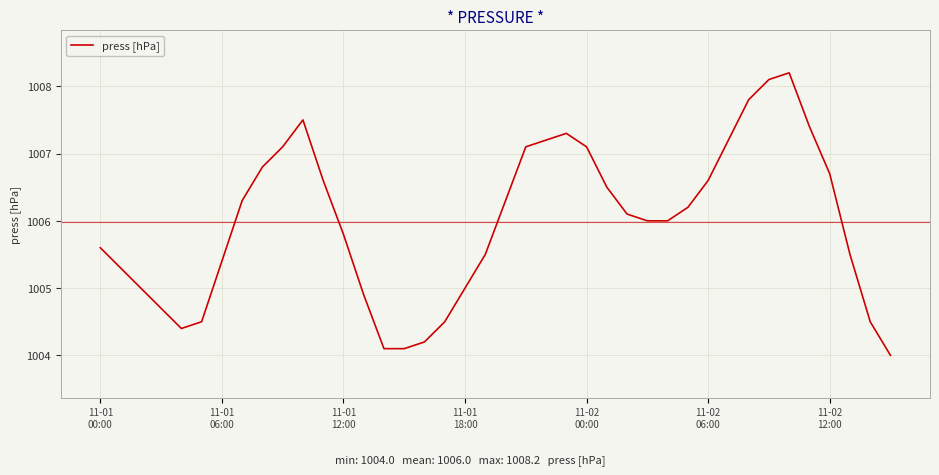

What is the minimum value shown in the chart?

1004.0